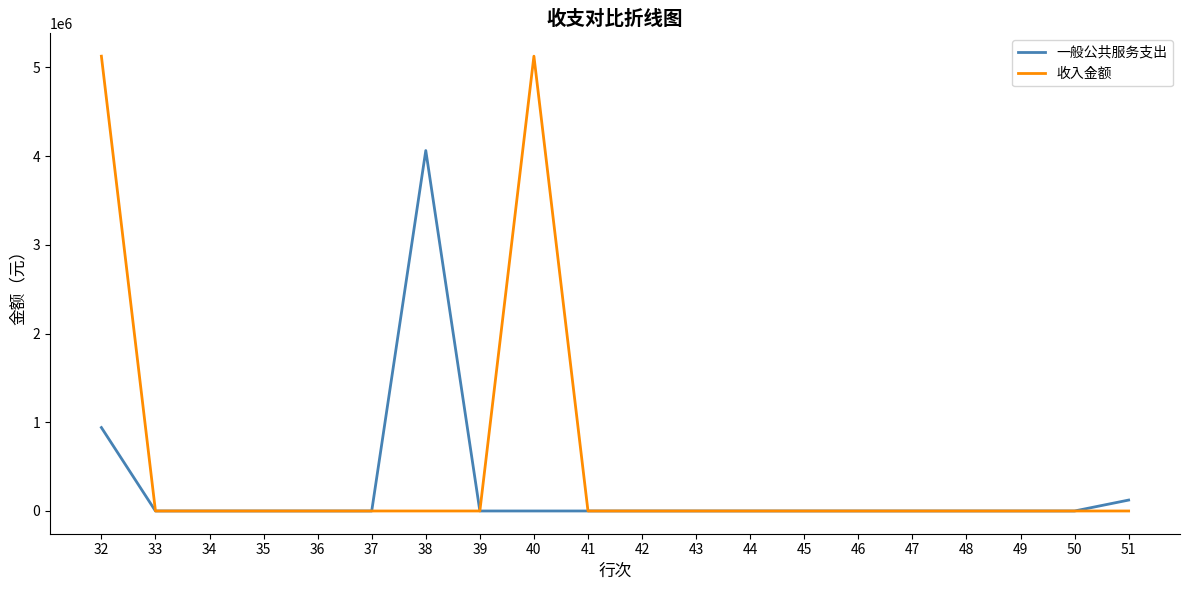

The value of 收入金额 at 43 is 0.0. True or false?

True